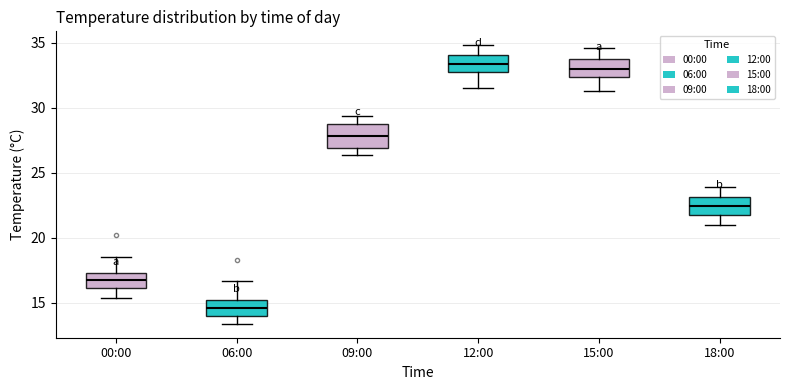

Reading left to right, read every box against the y-axis: the position of its median line, the range the box covers, and the ends of its whiskers. The values are not printed on the chart, so give them approximately, as read against the axis.

00:00: median 17.0, box 16.0 to 17.5, whiskers 15.5 to 18.5
06:00: median 14.5, box 14.0 to 15.0, whiskers 13.5 to 16.5
09:00: median 28.0, box 27.0 to 29.0, whiskers 26.5 to 29.5
12:00: median 33.5, box 32.5 to 34.0, whiskers 31.5 to 35.0
15:00: median 33.0, box 32.5 to 34.0, whiskers 31.5 to 34.5
18:00: median 22.5, box 21.5 to 23.0, whiskers 21.0 to 24.0